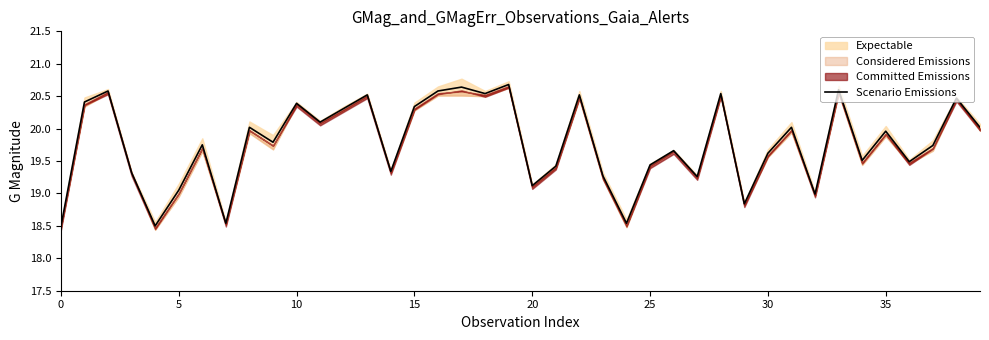

What is the change in value from 14 to 34?

+0.2